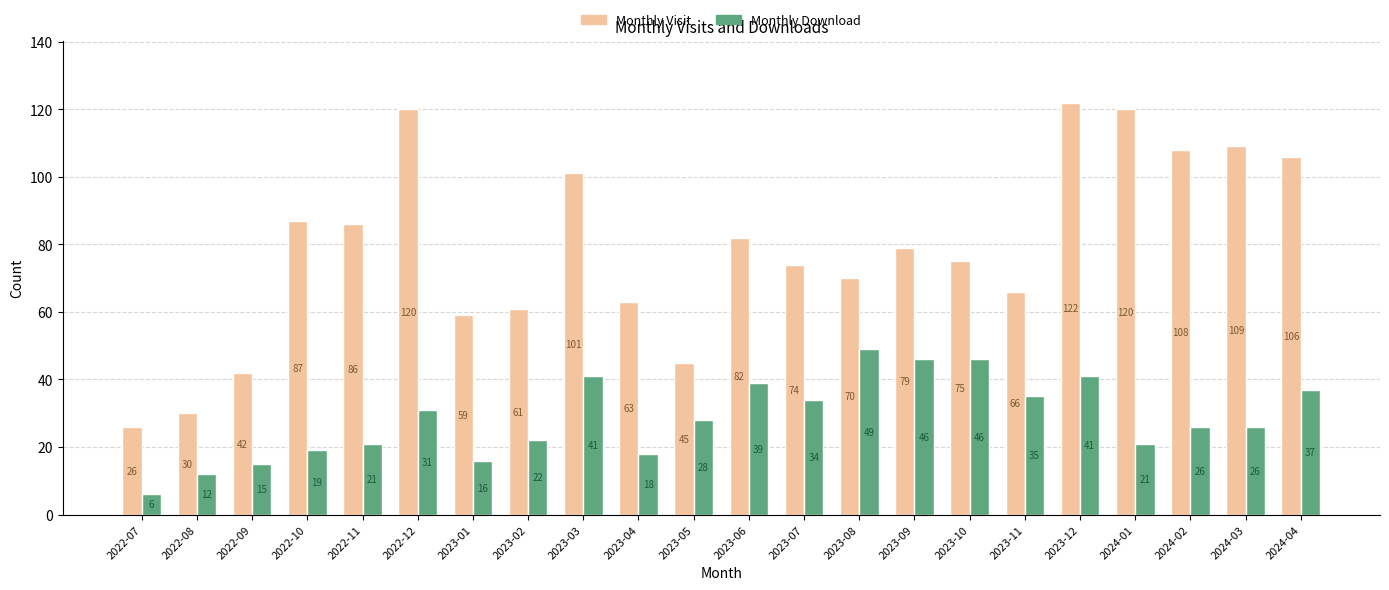

Is the value of Monthly Visit at 2022-08 greater than the value of Monthly Download at 2023-05?

Yes